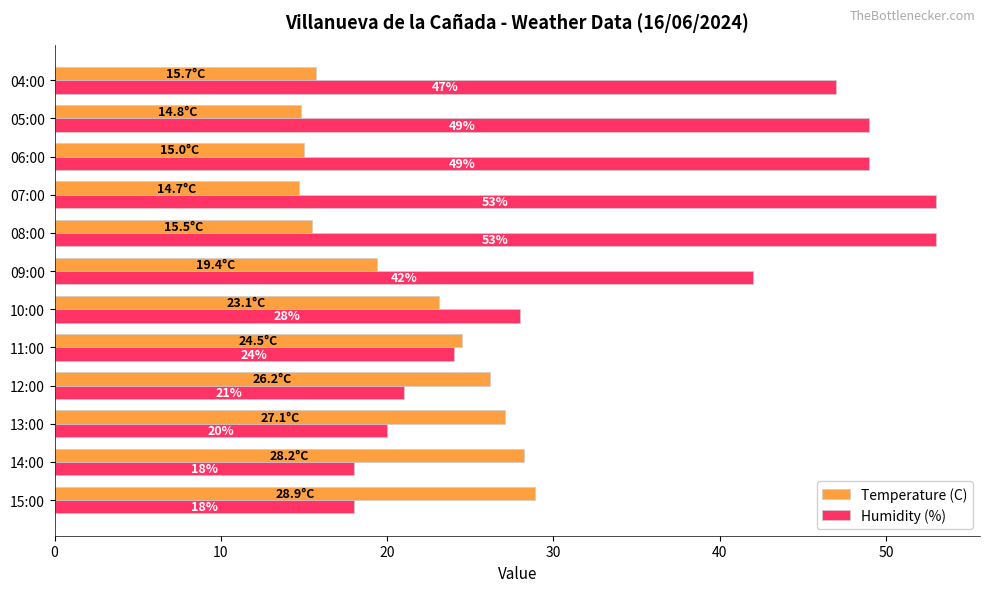

Which series has the widest spread of values?

Humidity (%)